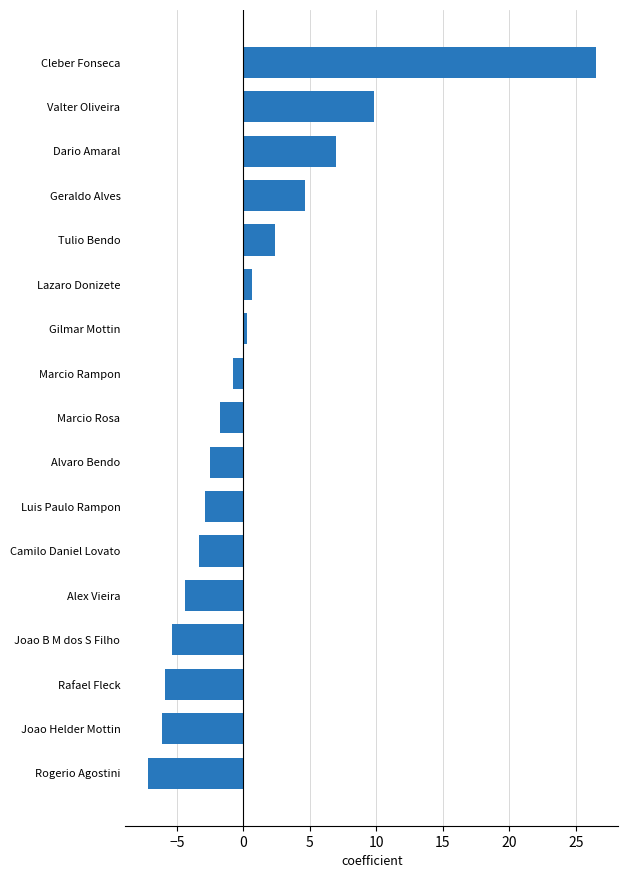

Read the value at Dario Amaral.

7.0